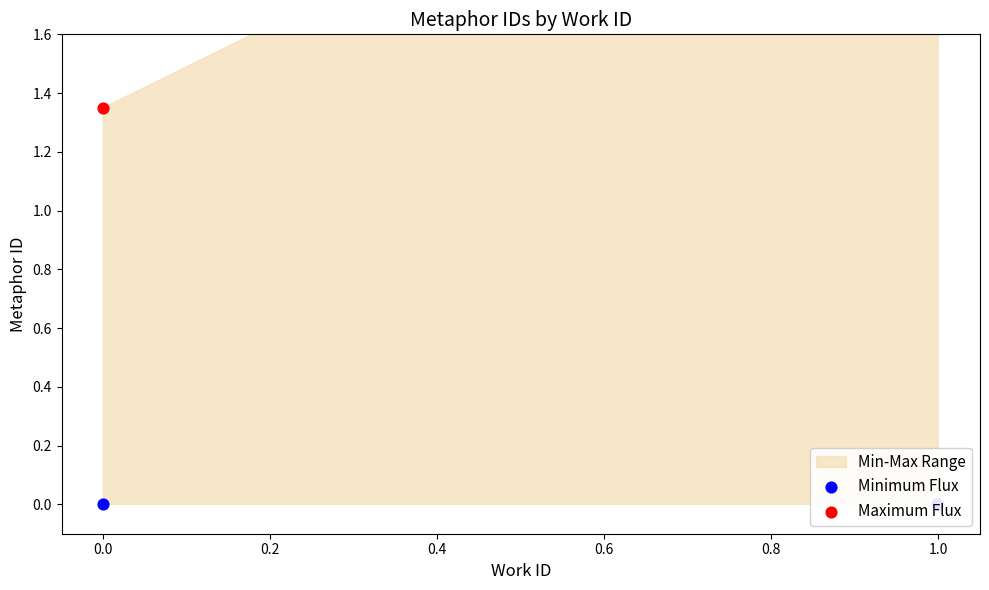

Which series has the largest Y range (max minus min)?

Maximum Flux